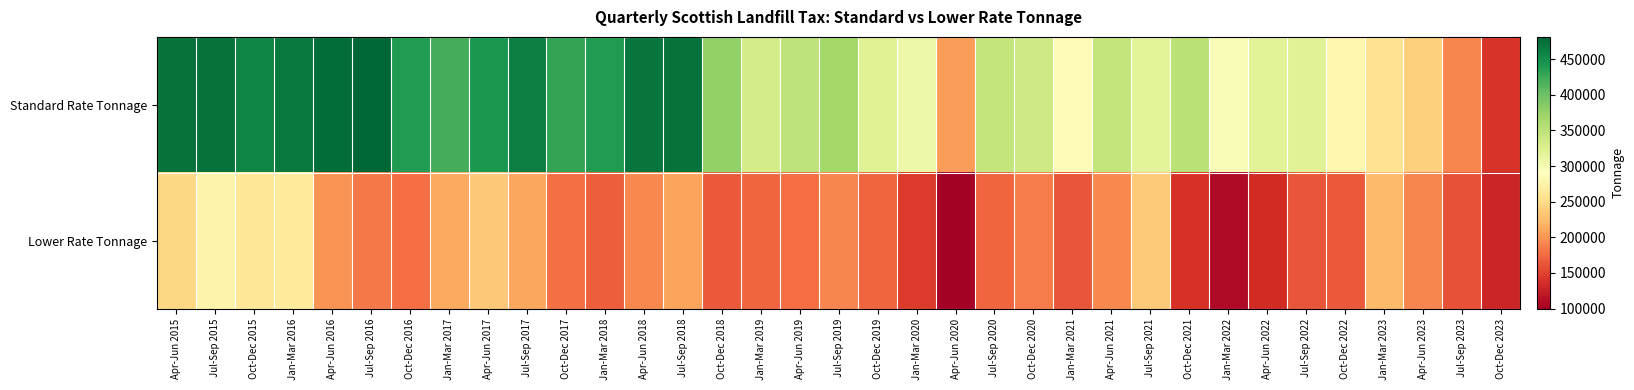

Reading right to left, what are all the values shown in this chart?

Standard Rate Tonnage: Oct-Dec 2023=140400	Jul-Sep 2023=191000	Apr-Jun 2023=240000	Jan-Mar 2023=258800	Oct-Dec 2022=279100	Jul-Sep 2022=321600	Apr-Jun 2022=319600	Jan-Mar 2022=296100	Oct-Dec 2021=353000	Jul-Sep 2021=318300	Apr-Jun 2021=344900	Jan-Mar 2021=284500	Oct-Dec 2020=336200	Jul-Sep 2020=344400	Apr-Jun 2020=205200	Jan-Mar 2020=307900	Oct-Dec 2019=321800	Jul-Sep 2019=366600	Apr-Jun 2019=347400	Jan-Mar 2019=331100	Oct-Dec 2018=378000	Jul-Sep 2018=471300	Apr-Jun 2018=469700	Jan-Mar 2018=439100	Oct-Dec 2017=430400	Jul-Sep 2017=461900	Apr-Jun 2017=443600	Jan-Mar 2017=420500	Oct-Dec 2016=438500	Jul-Sep 2016=481200	Apr-Jun 2016=476200	Jan-Mar 2016=467100	Oct-Dec 2015=457700	Jul-Sep 2015=472200	Apr-Jun 2015=472400
Lower Rate Tonnage: Oct-Dec 2023=130100	Jul-Sep 2023=159400	Apr-Jun 2023=190600	Jan-Mar 2023=223700	Oct-Dec 2022=164100	Jul-Sep 2022=161400	Apr-Jun 2022=135300	Jan-Mar 2022=108900	Oct-Dec 2021=138400	Jul-Sep 2021=235500	Apr-Jun 2021=193400	Jan-Mar 2021=161400	Oct-Dec 2020=185800	Jul-Sep 2020=172000	Apr-Jun 2020=99600	Jan-Mar 2020=145100	Oct-Dec 2019=172400	Jul-Sep 2019=191600	Apr-Jun 2019=176600	Jan-Mar 2019=171700	Oct-Dec 2018=165000	Jul-Sep 2018=209900	Apr-Jun 2018=192900	Jan-Mar 2018=167100	Oct-Dec 2017=178200	Jul-Sep 2017=210500	Apr-Jun 2017=234500	Jan-Mar 2017=212100	Oct-Dec 2016=176800	Jul-Sep 2016=184300	Apr-Jun 2016=198400	Jan-Mar 2016=266300	Oct-Dec 2015=261800	Jul-Sep 2015=275600	Apr-Jun 2015=246600